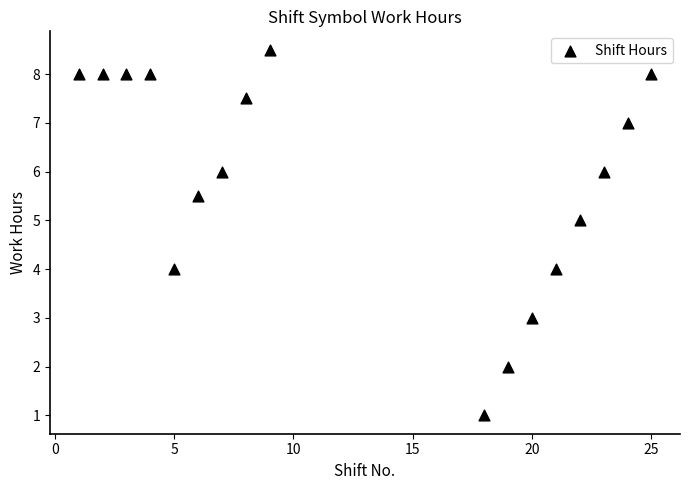

What is the range of X values (max minus min)?

24.0